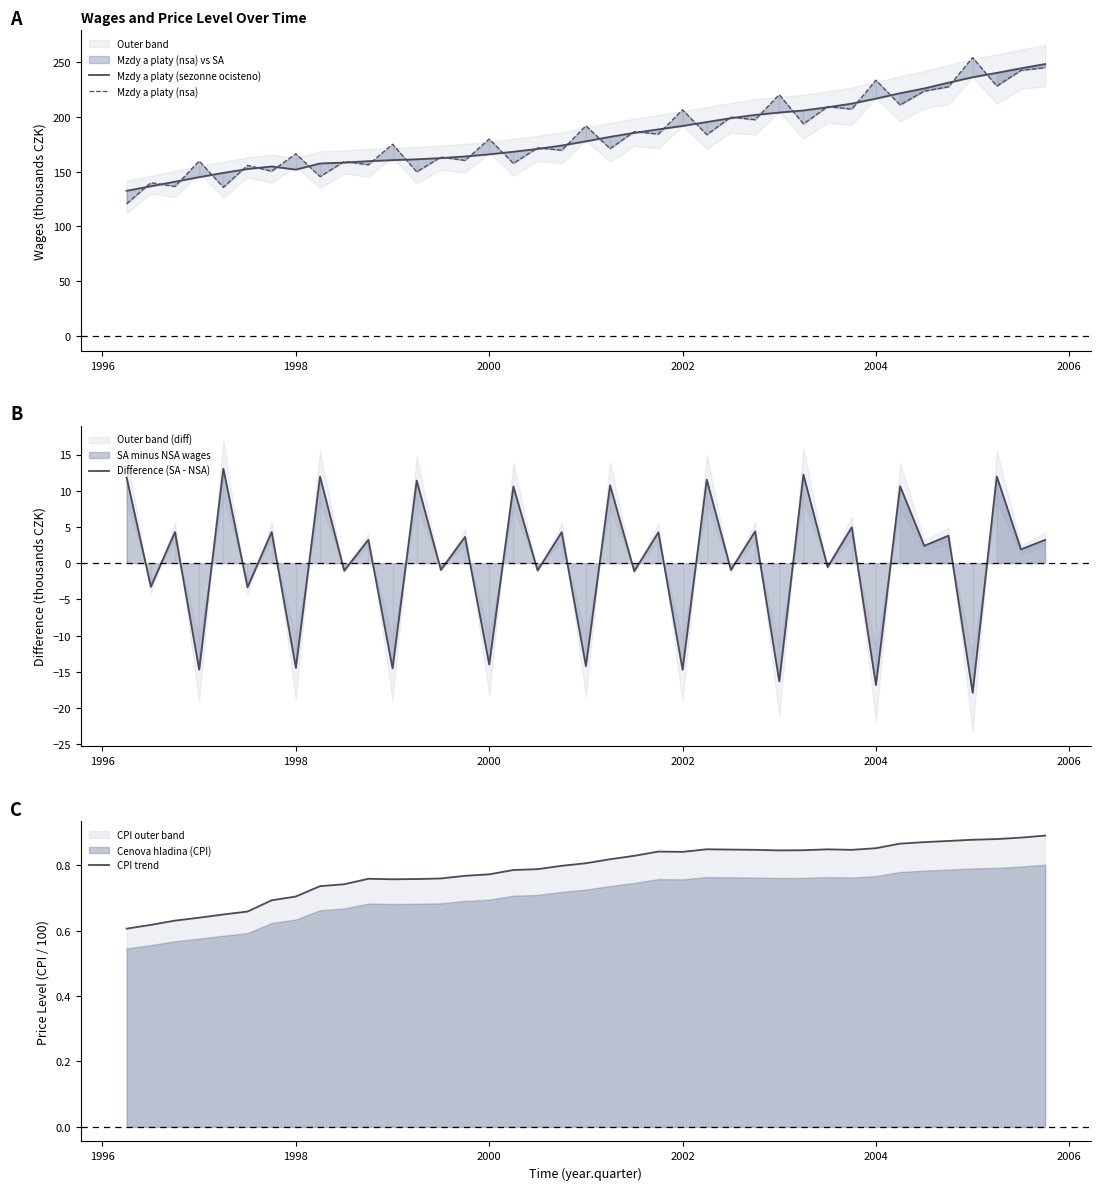

True or false: CPI trend and Mzdy a platy (nsa) intersect in this chart.

False